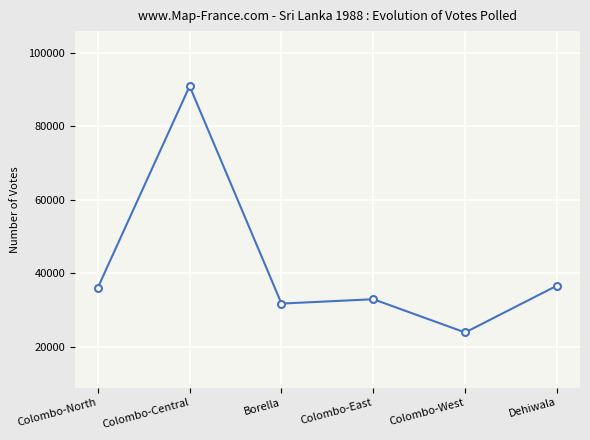

What is the ratio of the value at Dehiwala to the value at Colombo-West?

1.5